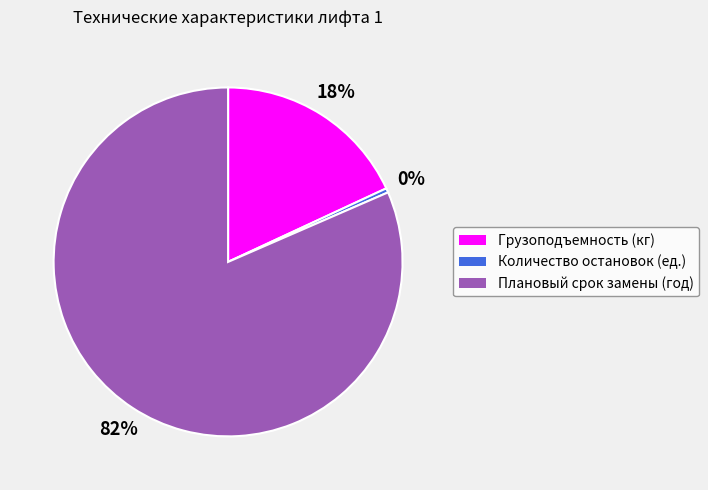

Is it true that Грузоподъемность (кг) is 18% of the pie?

True